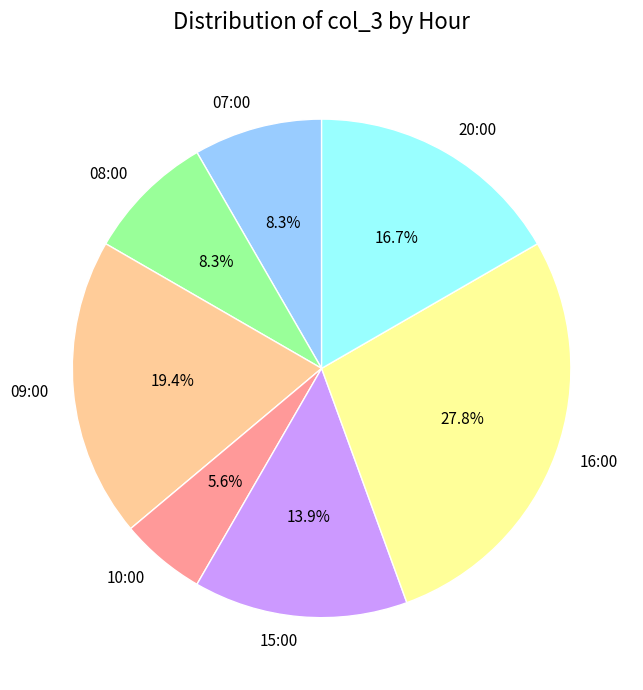

Which has a higher value, 20:00 or 09:00?

09:00